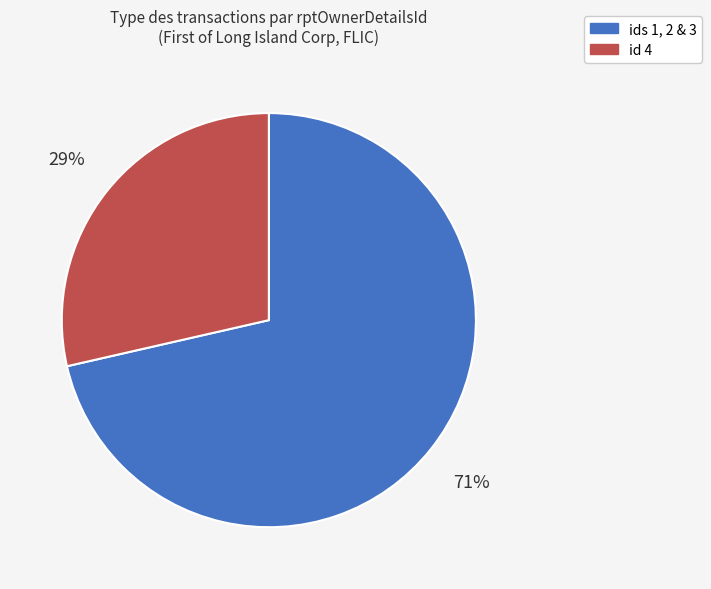

Do id 4 and ids 1, 2 & 3 together represent more than half of the pie?

Yes